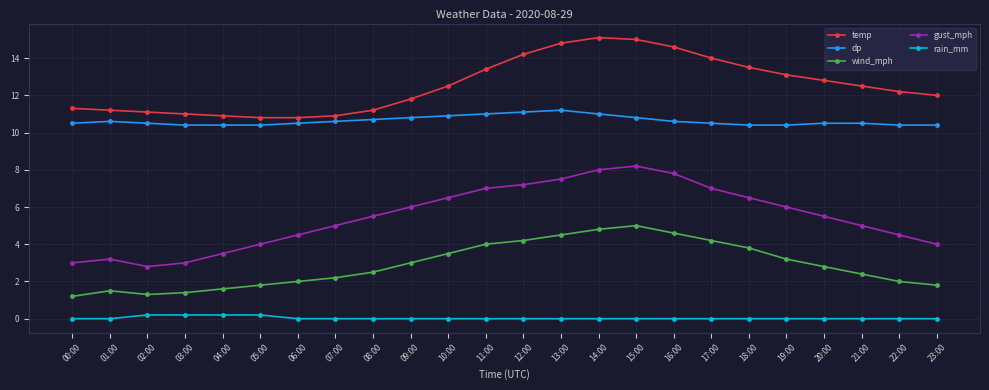

Reading left to right, list all the values displayed in this chart.

temp: 11.3	11.2	11.1	11.0	10.9	10.8	10.8	10.9	11.2	11.8	12.5	13.4	14.2	14.8	15.1	15.0	14.6	14.0	13.5	13.1	12.8	12.5	12.2	12.0
dp: 10.5	10.6	10.5	10.4	10.4	10.4	10.5	10.6	10.7	10.8	10.9	11.0	11.1	11.2	11.0	10.8	10.6	10.5	10.4	10.4	10.5	10.5	10.4	10.4
wind_mph: 1.2	1.5	1.3	1.4	1.6	1.8	2.0	2.2	2.5	3.0	3.5	4.0	4.2	4.5	4.8	5.0	4.6	4.2	3.8	3.2	2.8	2.4	2.0	1.8
gust_mph: 3.0	3.2	2.8	3.0	3.5	4.0	4.5	5.0	5.5	6.0	6.5	7.0	7.2	7.5	8.0	8.2	7.8	7.0	6.5	6.0	5.5	5.0	4.5	4.0
rain_mm: 0.0	0.0	0.2	0.2	0.2	0.2	0.0	0.0	0.0	0.0	0.0	0.0	0.0	0.0	0.0	0.0	0.0	0.0	0.0	0.0	0.0	0.0	0.0	0.0